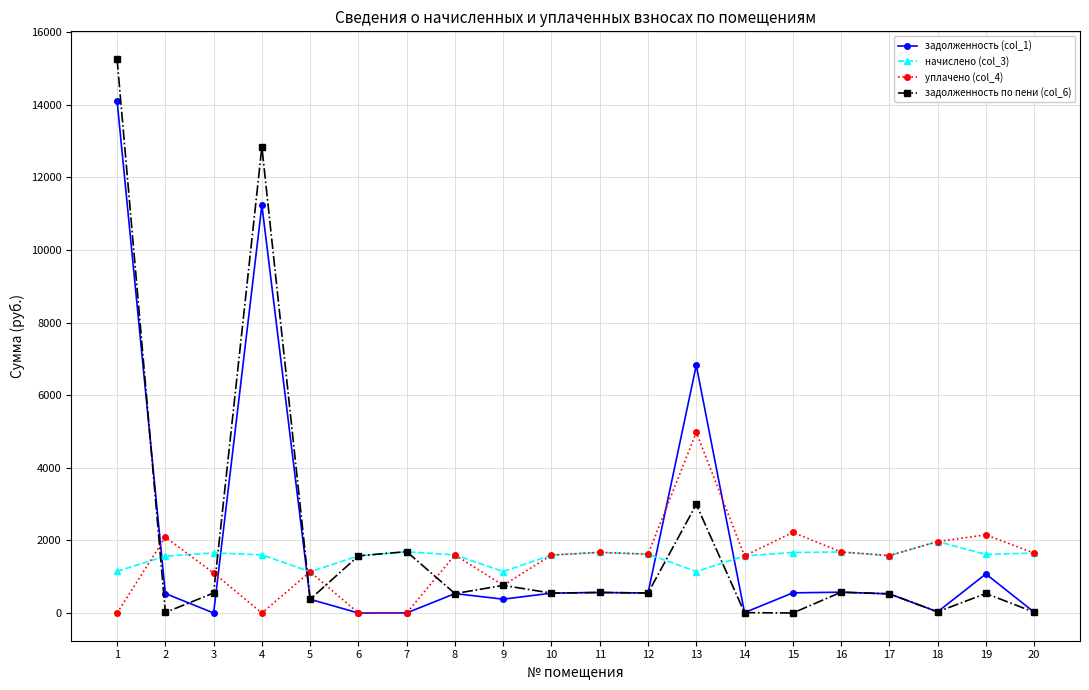

Which series has the largest range (max minus min)?

задолженность по пени (col_6)